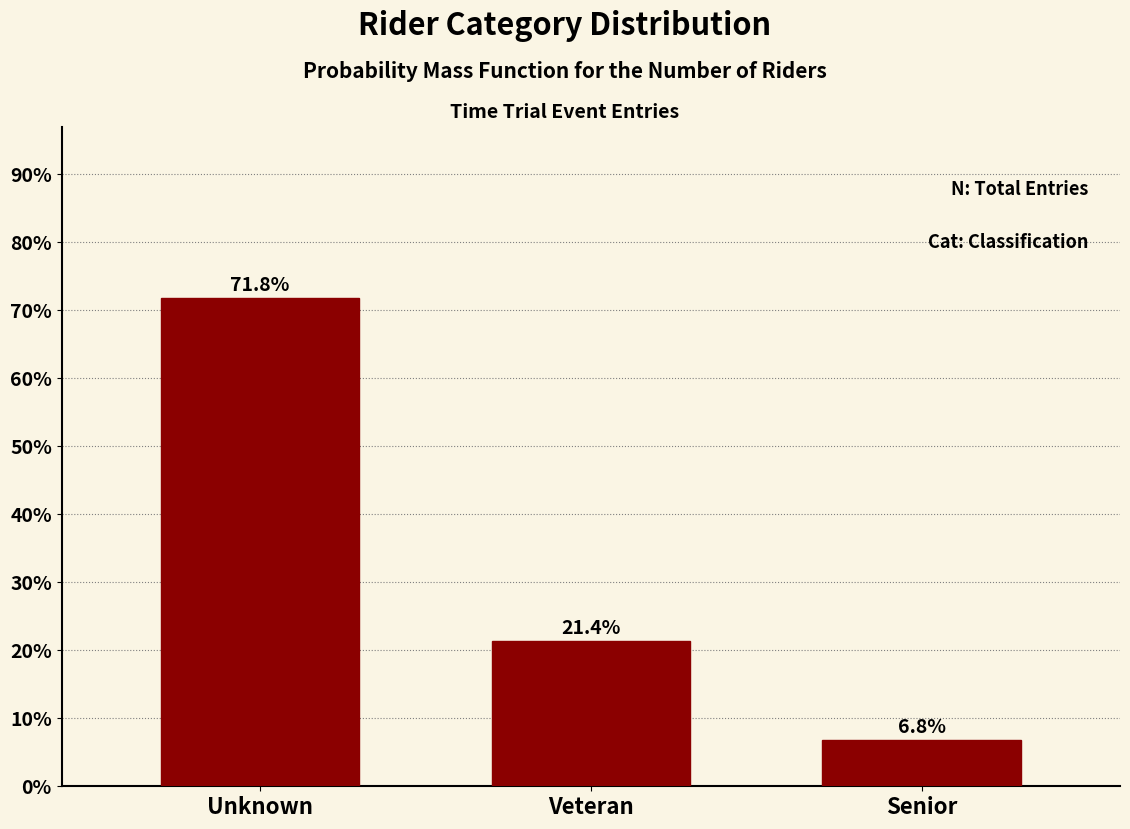

Does the chart contain any negative values?

No